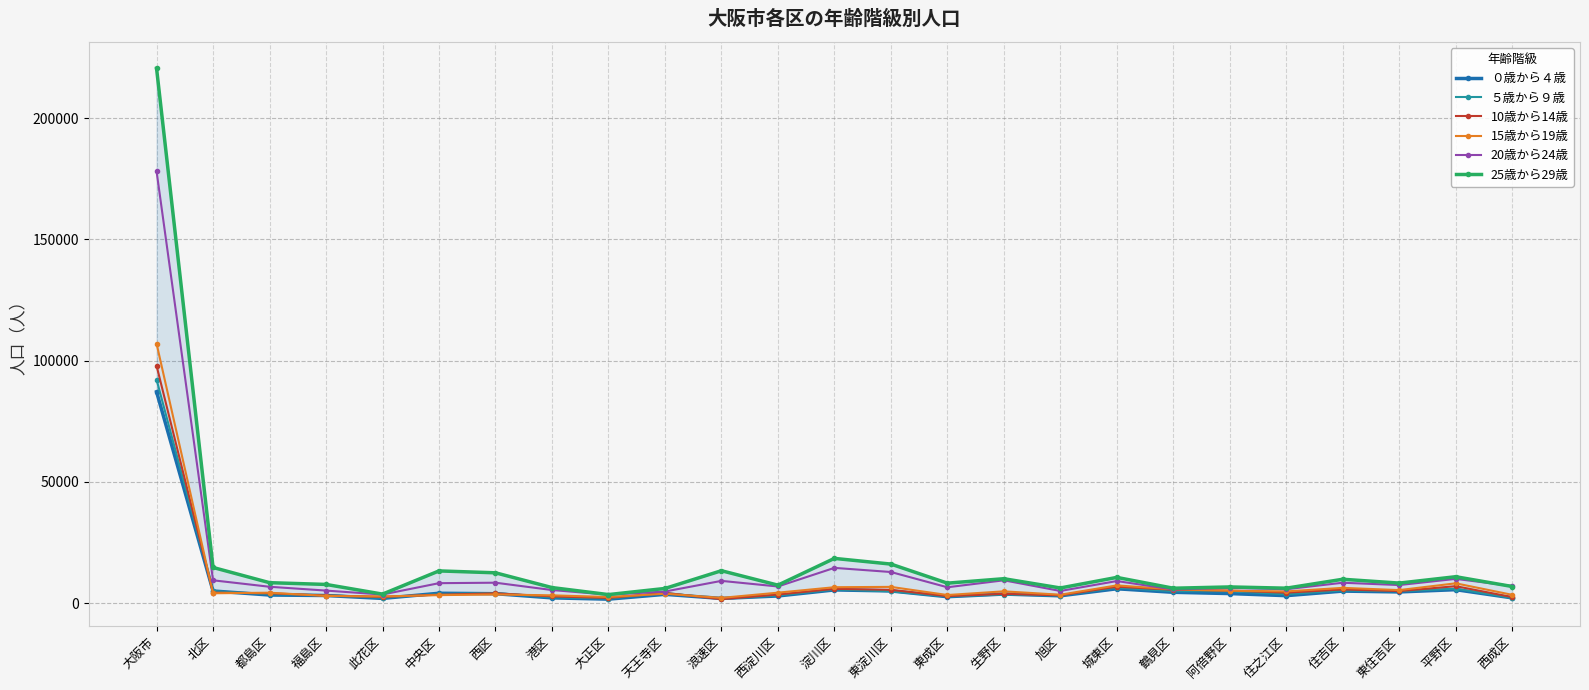

At which category does the chart reach its minimum across all series?

浪速区